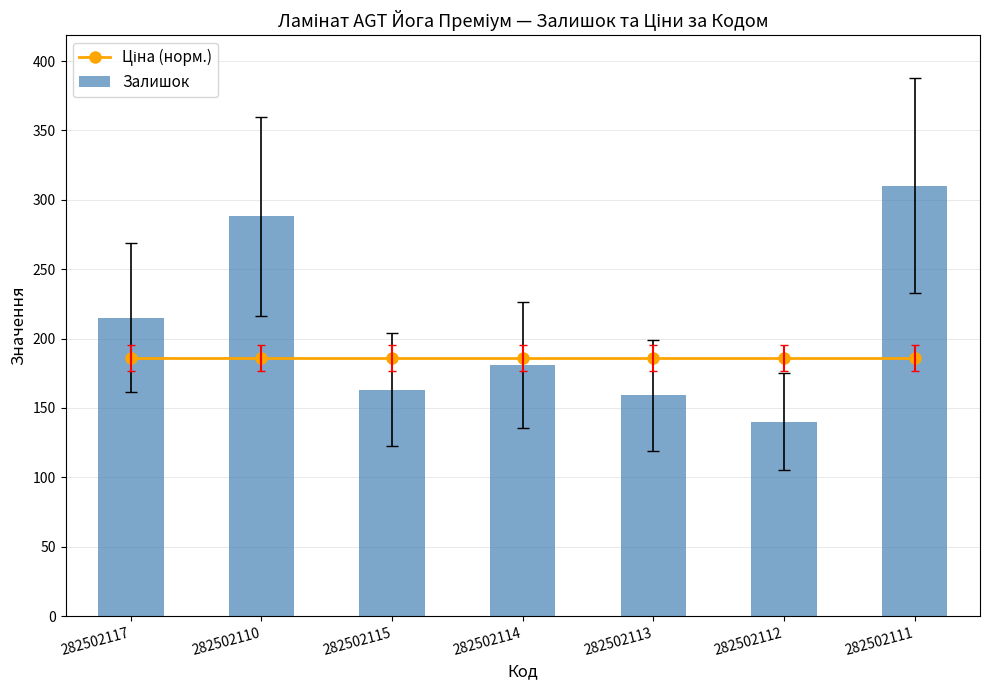

What position from the left is 282502111?

7